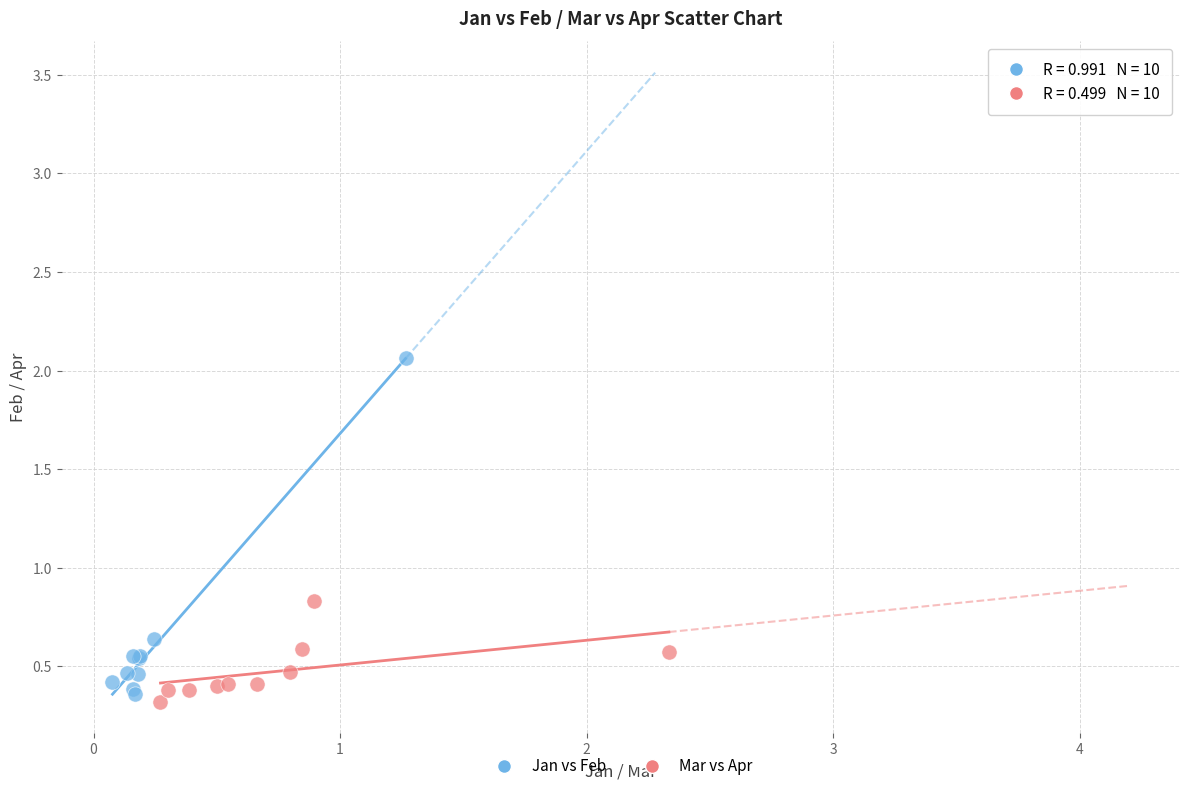

Which series reaches the minimum Y coordinate?

Mar vs Apr